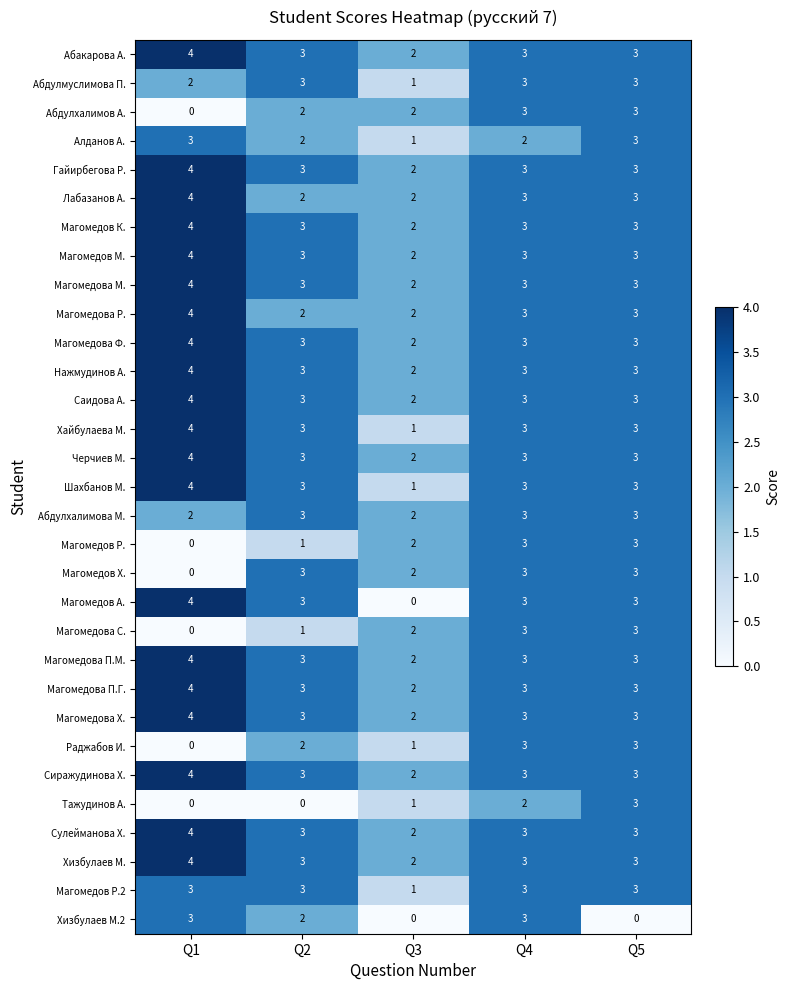

Which series changed the most between Q1 and Q2?

Магомедов Х.